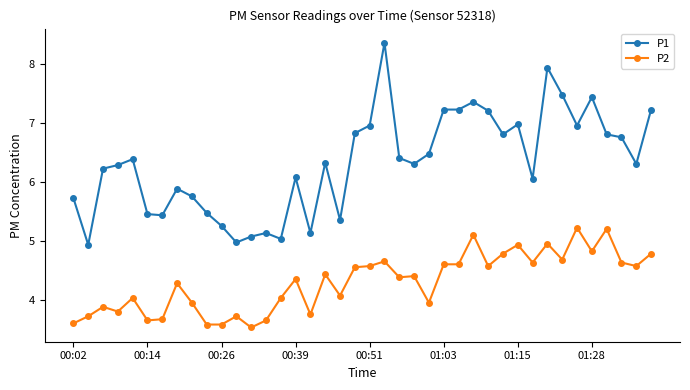

How many data points does each series have?

40